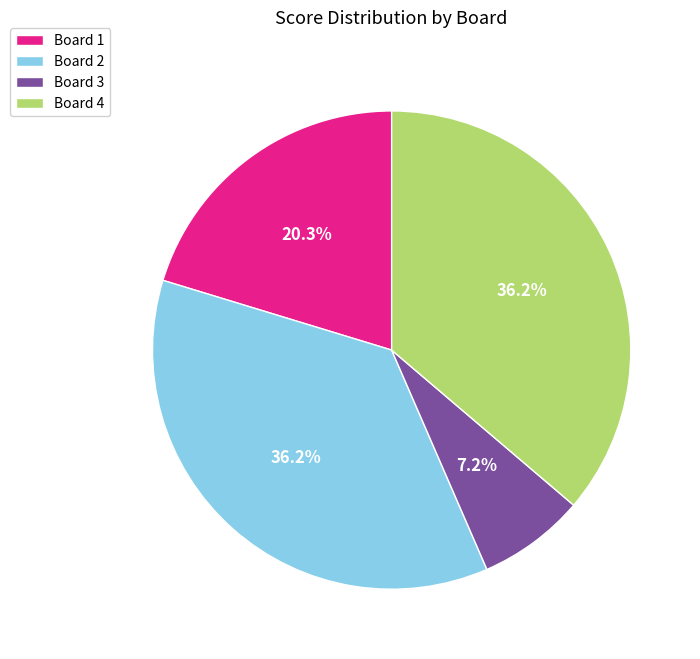

Which slice is the smallest?

Board 3